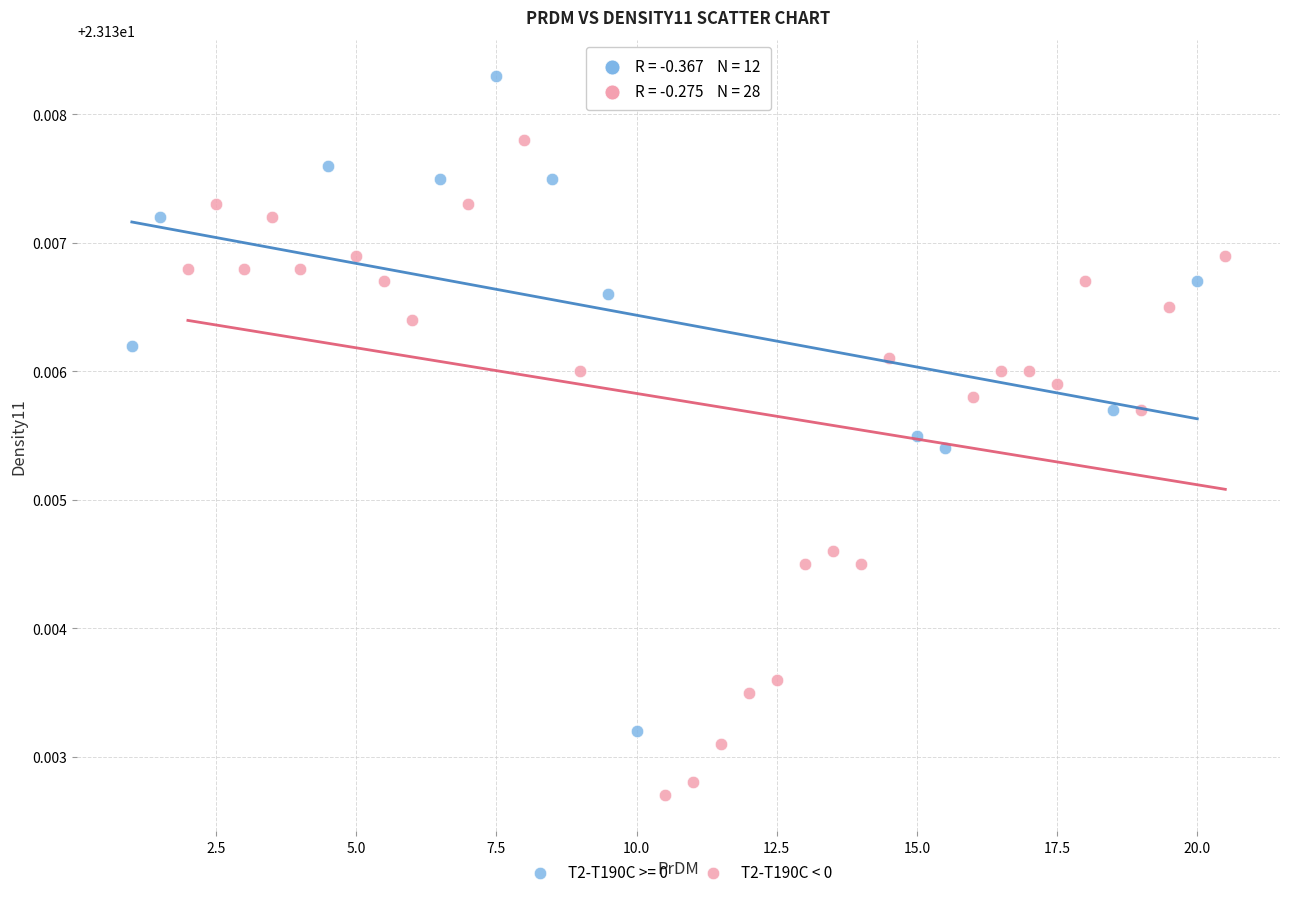

Which series contains the highest Y value?

T2-T190C >= 0